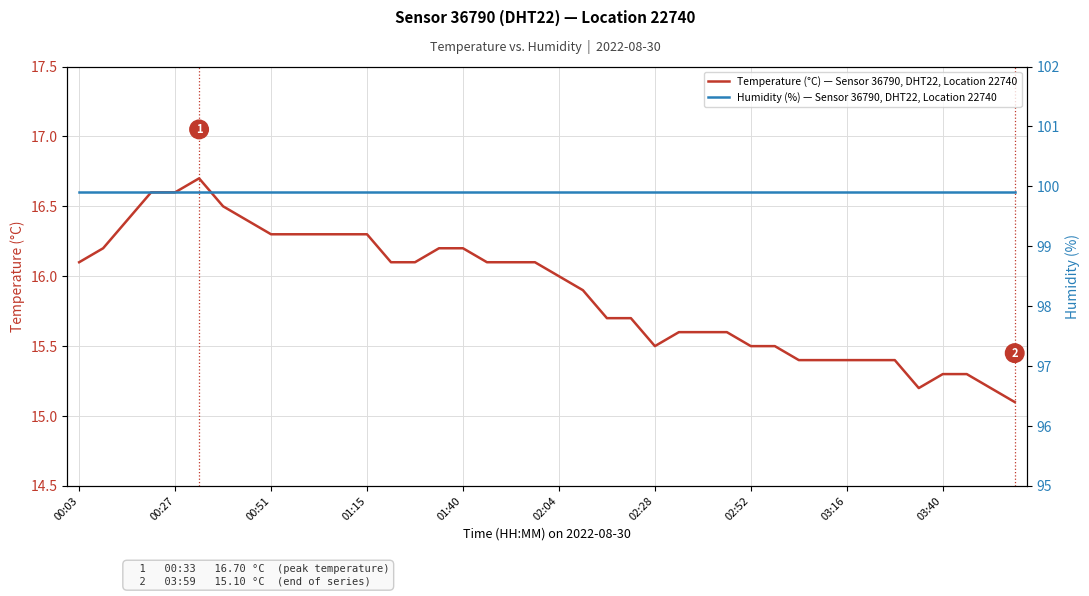

Reading left to right, transcribe all the data shown in this chart.

Temperature (°C) — Sensor 36790, DHT22, Location 22740: 16.1	16.2	16.4	16.6	16.6	16.7	16.5	16.4	16.3	16.3	16.3	16.3	16.3	16.1	16.1	16.2	16.2	16.1	16.1	16.1	16.0	15.9	15.7	15.7	15.5	15.6	15.6	15.6	15.5	15.5	15.4	15.4	15.4	15.4	15.4	15.2	15.3	15.3	15.2	15.1
Humidity (%) — Sensor 36790, DHT22, Location 22740: 99.9	99.9	99.9	99.9	99.9	99.9	99.9	99.9	99.9	99.9	99.9	99.9	99.9	99.9	99.9	99.9	99.9	99.9	99.9	99.9	99.9	99.9	99.9	99.9	99.9	99.9	99.9	99.9	99.9	99.9	99.9	99.9	99.9	99.9	99.9	99.9	99.9	99.9	99.9	99.9